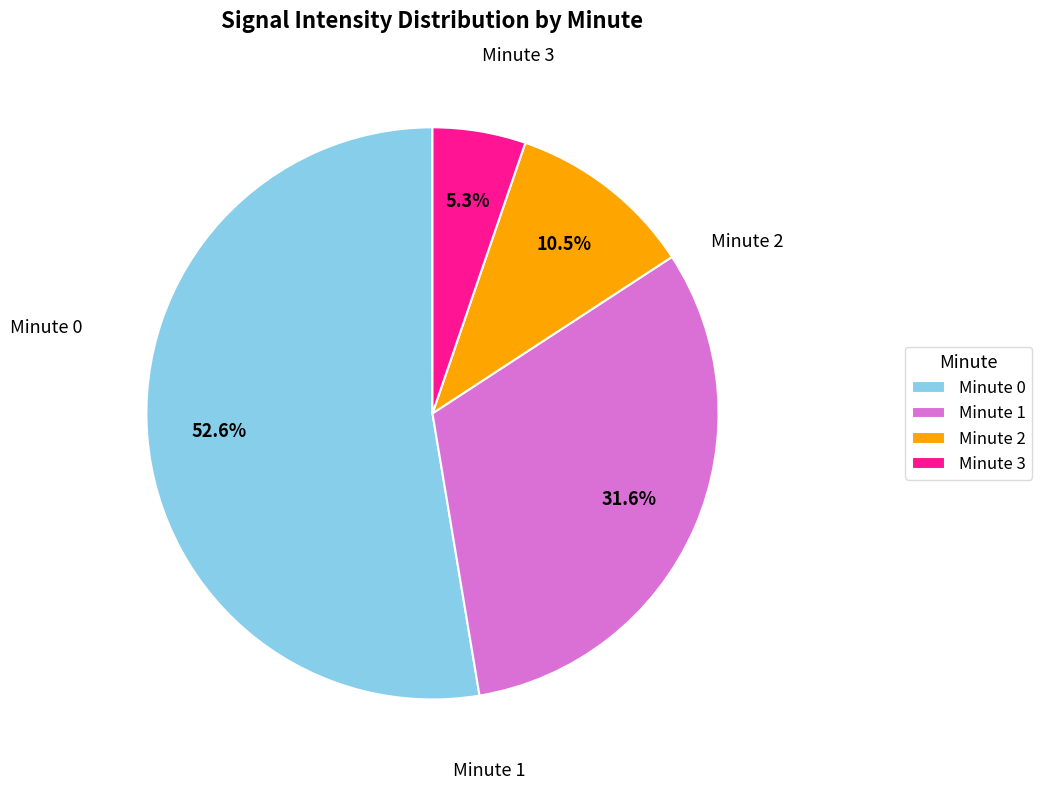

What is the smallest slice in the pie chart?

Minute 3